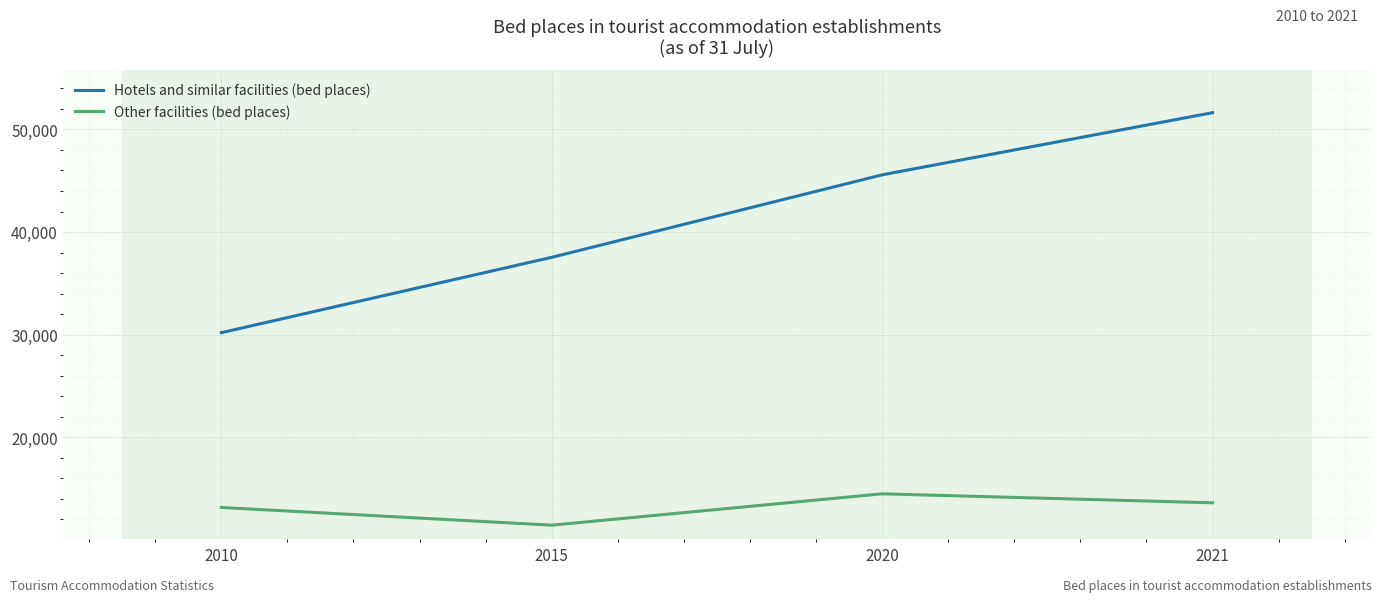

True or false: Other facilities (bed places) has more than 2 points higher than both neighbors.

False